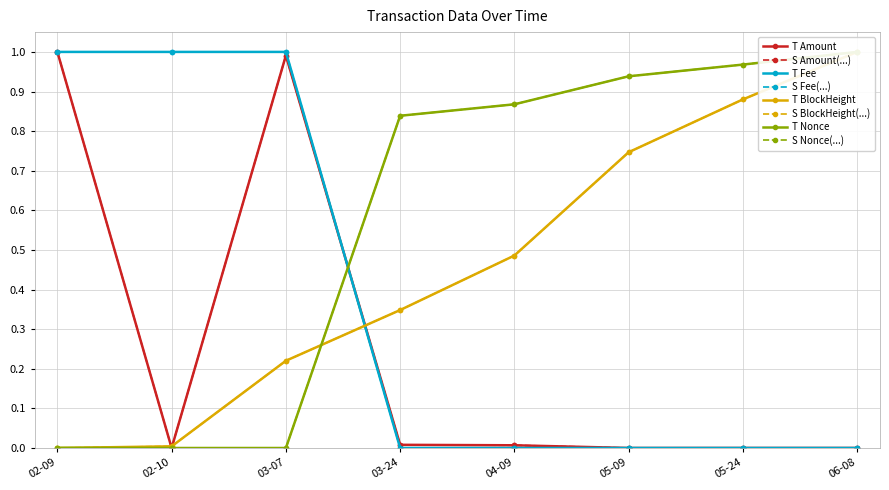

At how many categories does at least one series exceed 0?

8